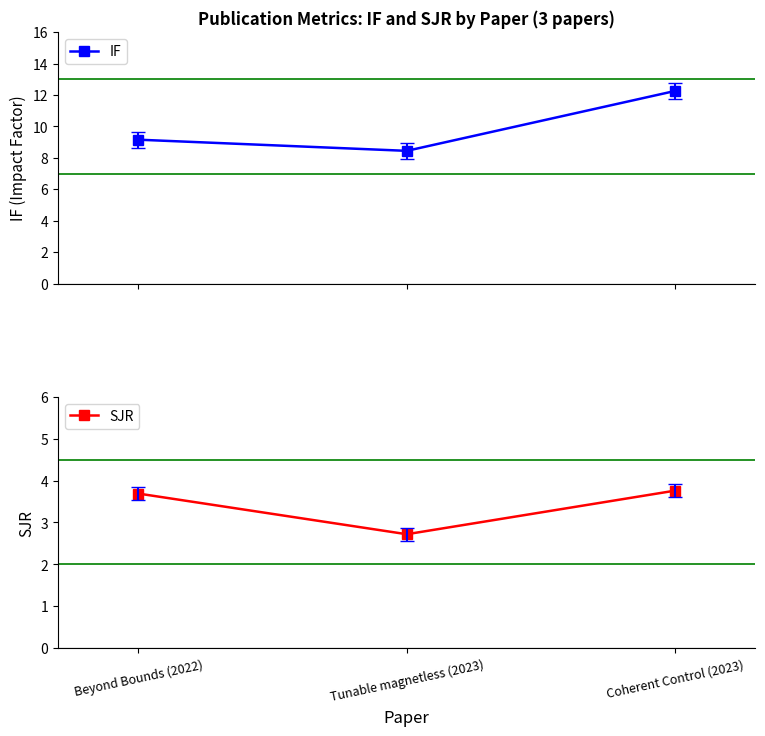

Which series changed the most between Beyond Bounds (2022) and Tunable magnetless (2023)?

SJR